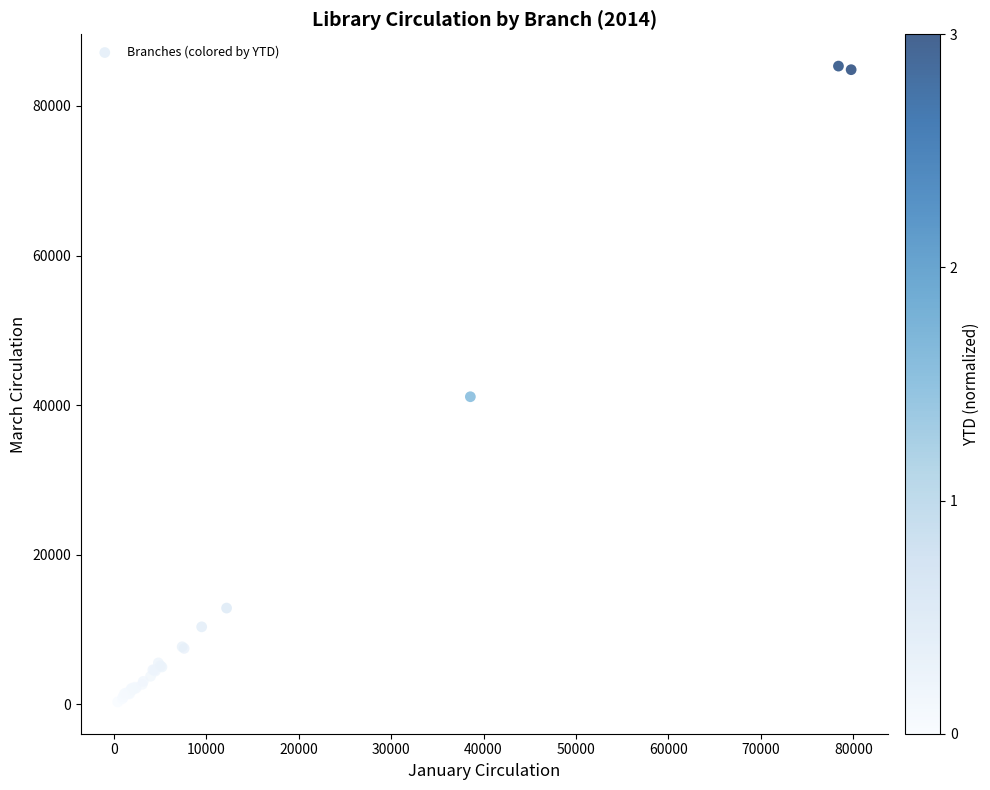

What Y value in the scatter plot is closest to 42820?

41120